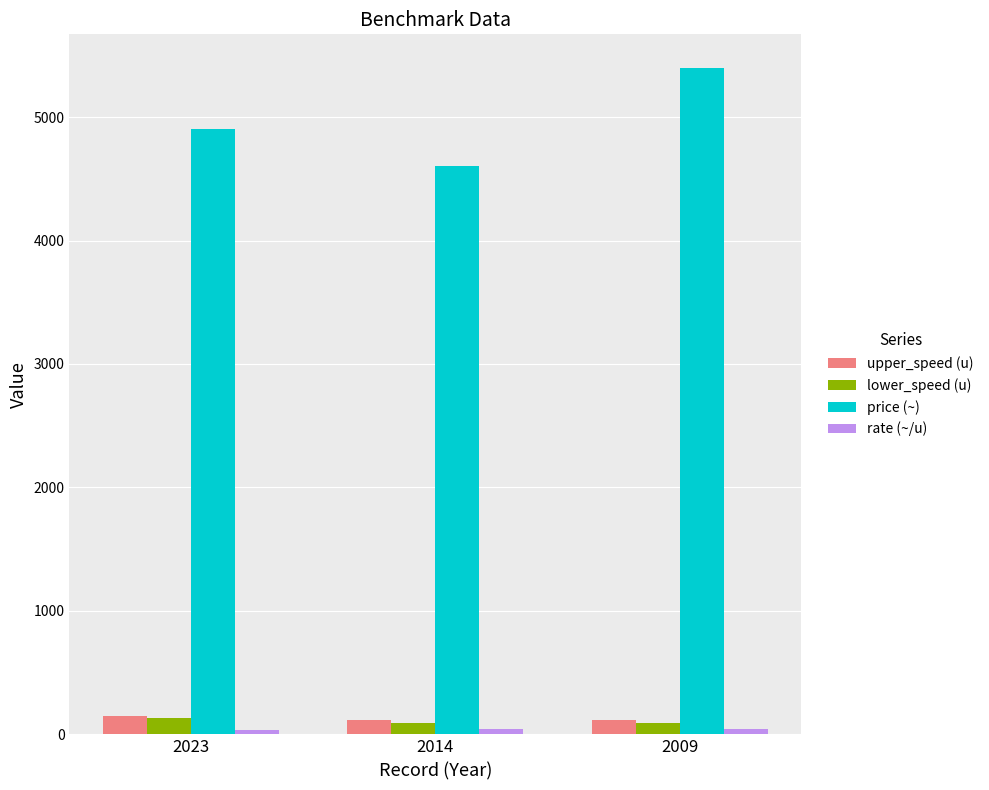

What is the difference between the highest and lowest values at 2009?

5355.0